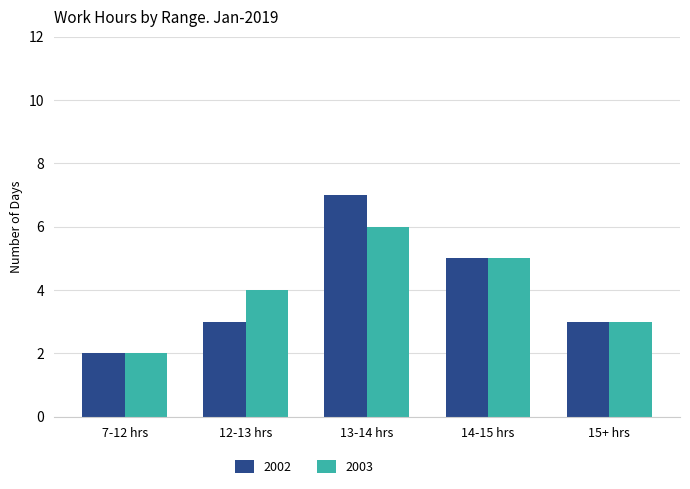

Which series has the largest range (max minus min)?

2002